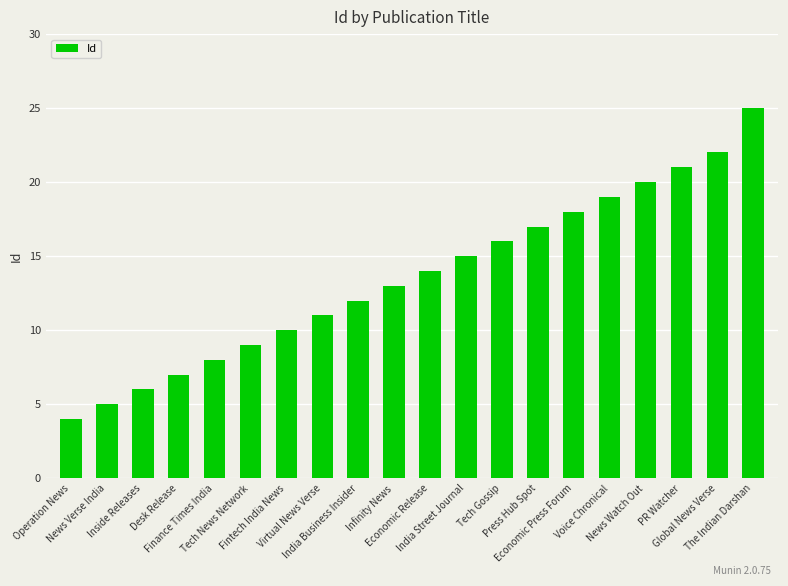

What is the smallest value displayed?

4